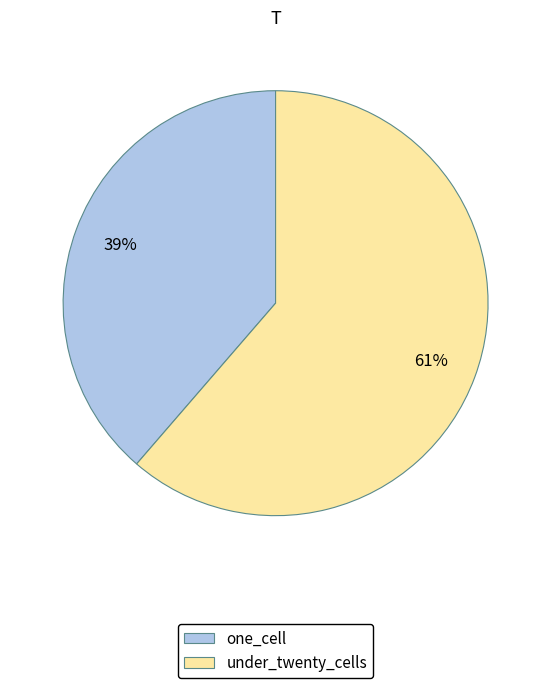

Is it true that one_cell is 26% of the pie?

False